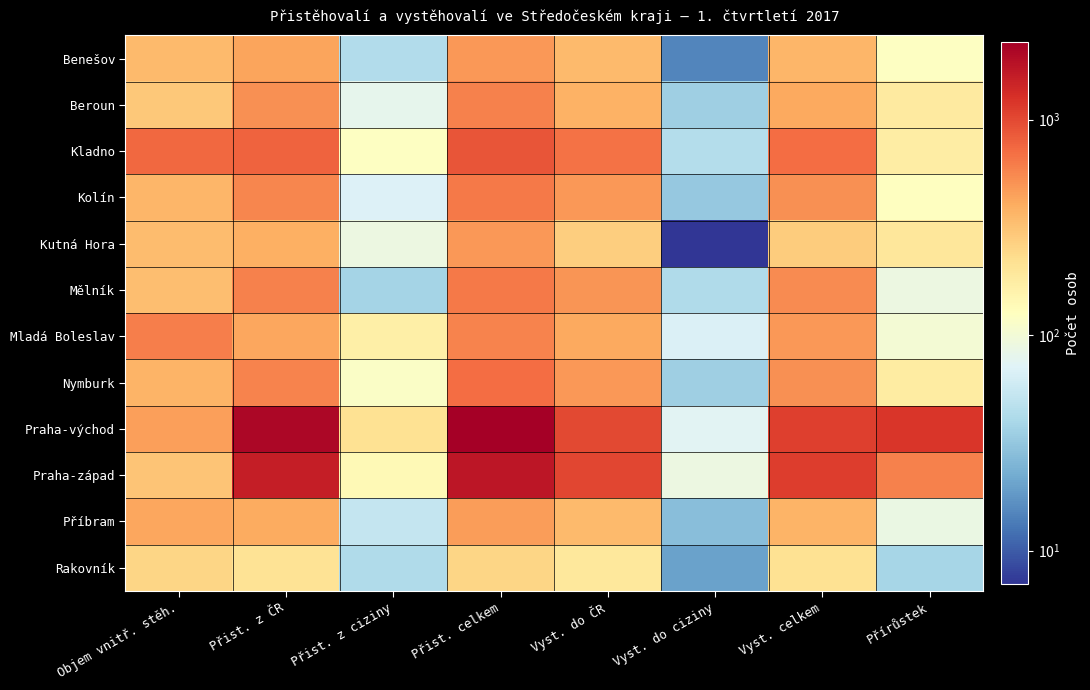

Reading right to left, extract all data points from this chart.

Benešov: Přírůstek=123	Vyst. celkem=358	Vyst. do ciziny=15	Vyst. do ČR=343	Přist. celkem=481	Přist. z ciziny=43	Přist. z ČR=438	Objem vnitř. stěh.=343
Beroun: Přírůstek=183	Vyst. celkem=415	Vyst. do ciziny=35	Vyst. do ČR=380	Přist. celkem=598	Přist. z ciziny=79	Přist. z ČR=519	Objem vnitř. stěh.=292
Kladno: Přírůstek=177	Vyst. celkem=720	Vyst. do ciziny=44	Vyst. do ČR=676	Přist. celkem=897	Přist. z ciziny=122	Přist. z ČR=775	Objem vnitř. stěh.=754
Kolín: Přírůstek=125	Vyst. celkem=516	Vyst. do ciziny=32	Vyst. do ČR=484	Přist. celkem=641	Přist. z ciziny=70	Přist. z ČR=571	Objem vnitř. stěh.=364
Kutná Hora: Přírůstek=197	Vyst. celkem=283	Vyst. do ciziny=7	Vyst. do ČR=276	Přist. celkem=480	Přist. z ciziny=89	Přist. z ČR=391	Objem vnitř. stěh.=336
Mělník: Přírůstek=90	Vyst. celkem=544	Vyst. do ciziny=42	Vyst. do ČR=502	Přist. celkem=634	Přist. z ciziny=38	Přist. z ČR=596	Objem vnitř. stěh.=332
Mladá Boleslav: Přírůstek=103	Vyst. celkem=485	Vyst. do ciziny=68	Vyst. do ČR=417	Přist. celkem=588	Přist. z ciziny=166	Přist. z ČR=422	Objem vnitř. stěh.=613
Nymburk: Přírůstek=181	Vyst. celkem=524	Vyst. do ciziny=35	Vyst. do ČR=489	Přist. celkem=705	Přist. z ciziny=118	Přist. z ČR=587	Objem vnitř. stěh.=369
Praha-východ: Přírůstek=1200	Vyst. celkem=1084	Vyst. do ciziny=74	Vyst. do ČR=1010	Přist. celkem=2284	Přist. z ciziny=213	Přist. z ČR=2071	Objem vnitř. stěh.=453
Praha-západ: Přírůstek=593	Vyst. celkem=1113	Vyst. do ciziny=89	Vyst. do ČR=1024	Přist. celkem=1706	Přist. z ciziny=139	Přist. z ČR=1567	Objem vnitř. stěh.=308
Příbram: Přírůstek=88	Vyst. celkem=371	Vyst. do ciziny=28	Vyst. do ČR=343	Přist. celkem=459	Přist. z ciziny=53	Přist. z ČR=406	Objem vnitř. stěh.=427
Rakovník: Přírůstek=39	Vyst. celkem=213	Vyst. do ciziny=20	Vyst. do ČR=193	Přist. celkem=252	Přist. z ciziny=42	Přist. z ČR=210	Objem vnitř. stěh.=253